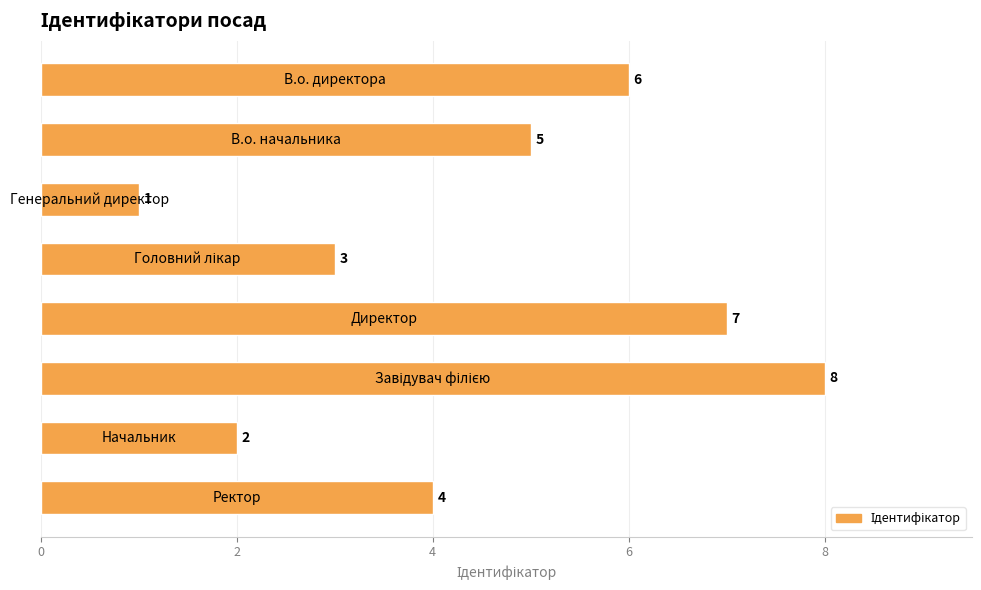

What is the sum of all values?

36